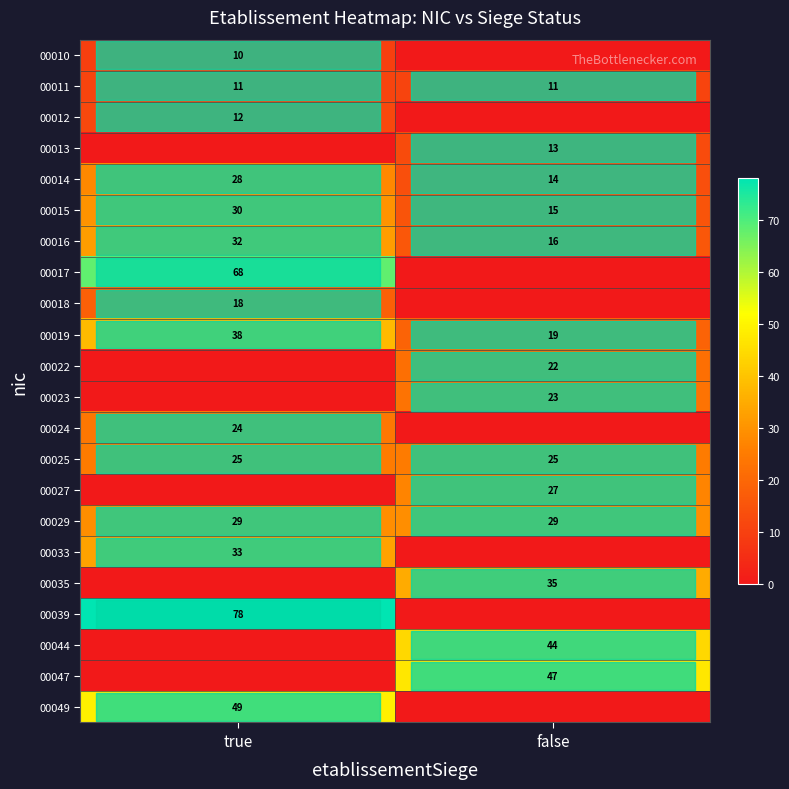

What is the maximum value for 00011?

11